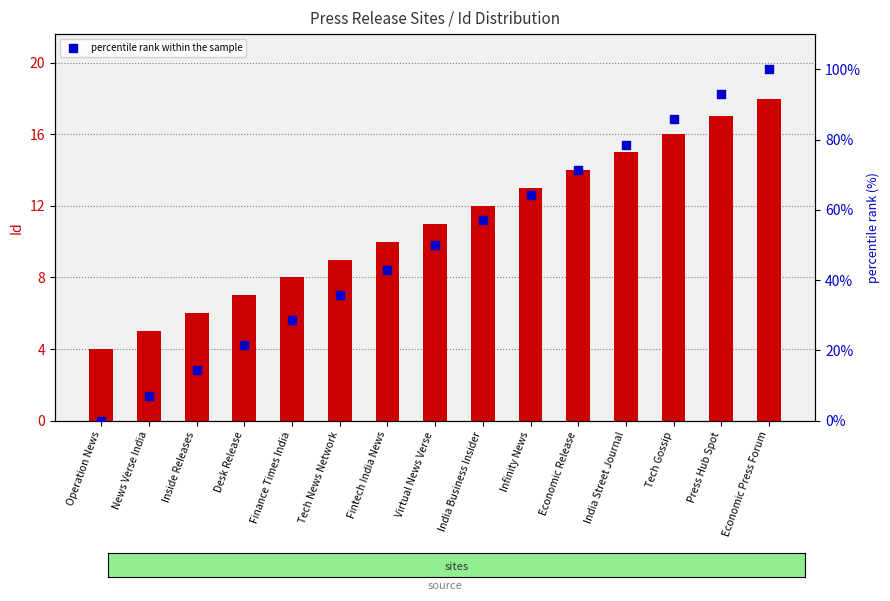

Which series reaches the maximum Y coordinate?

percentile rank within the sample